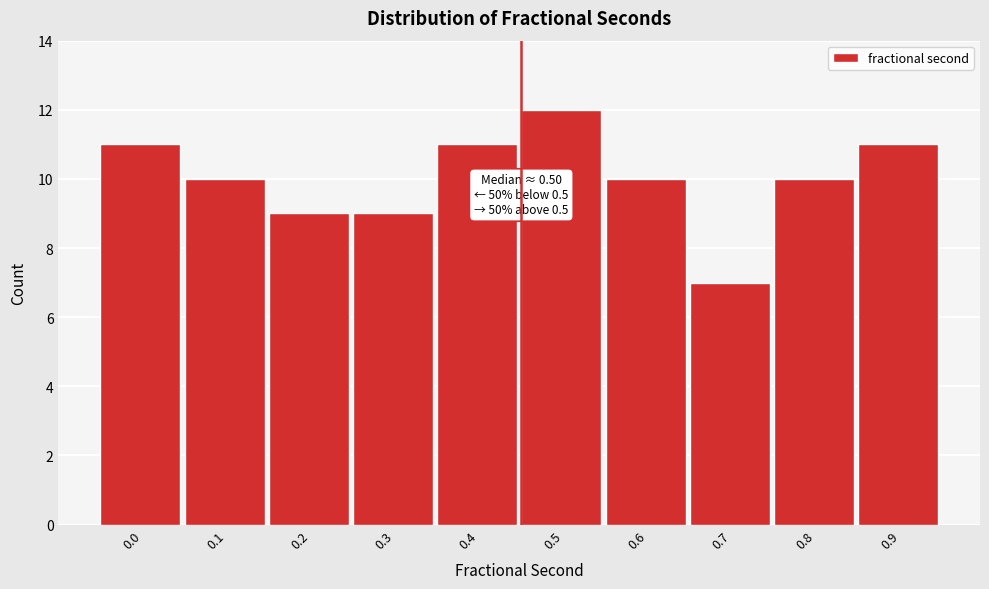

Reading left to right, what are all the values shown in this chart?

0.0=11	0.1=10	0.2=9	0.3=9	0.4=11	0.5=12	0.6=10	0.7=7	0.8=10	0.9=11